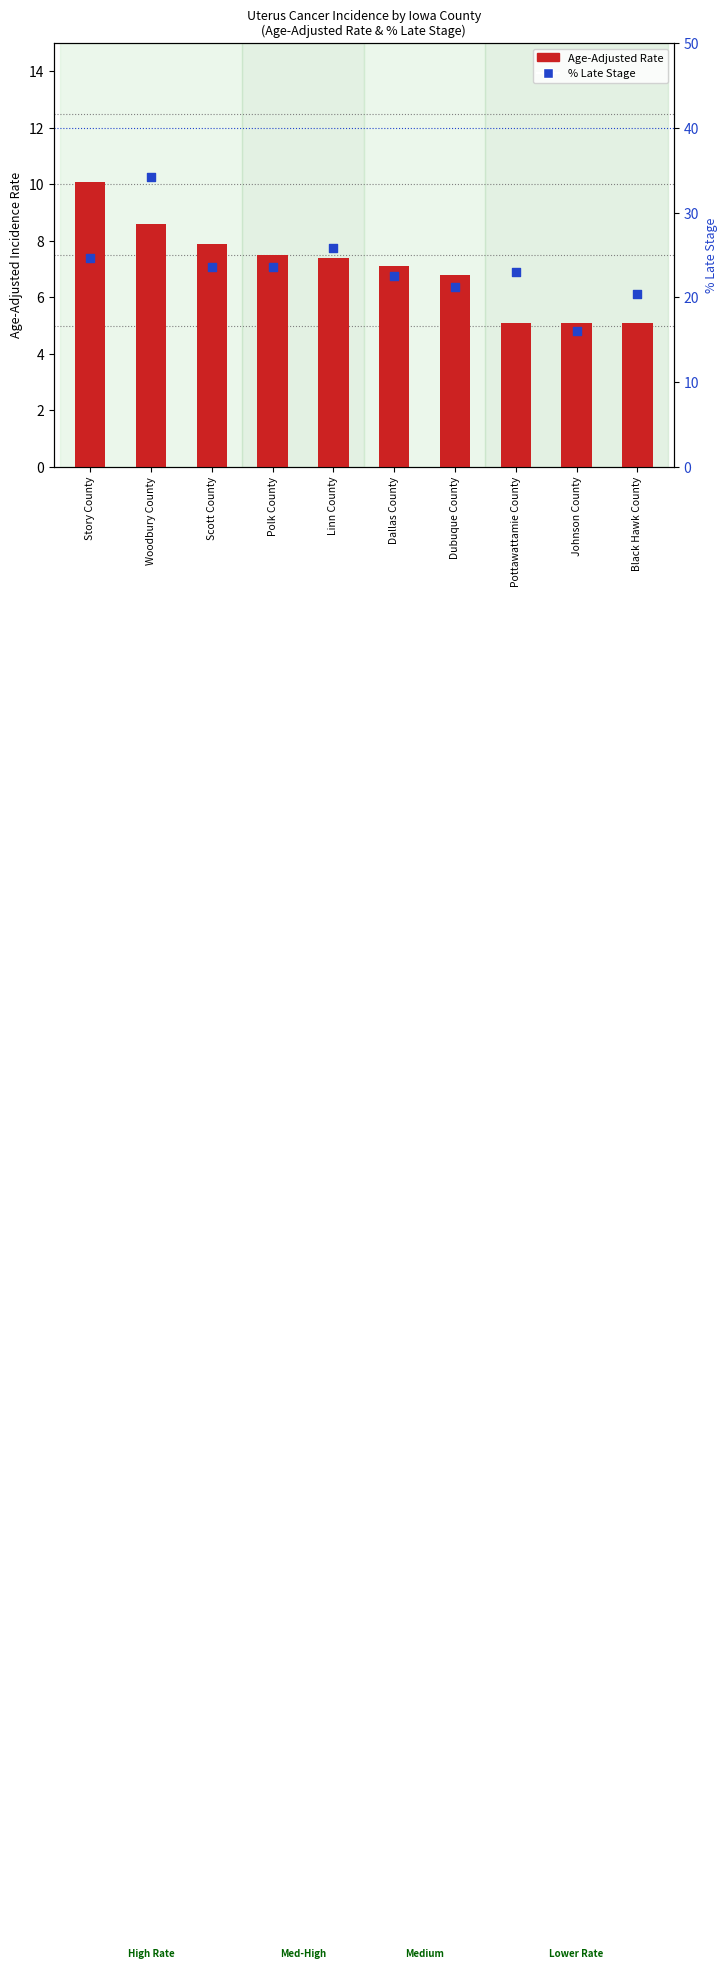

What are all the series names shown in the legend?

Age-Adjusted Rate, Percent Late Stage